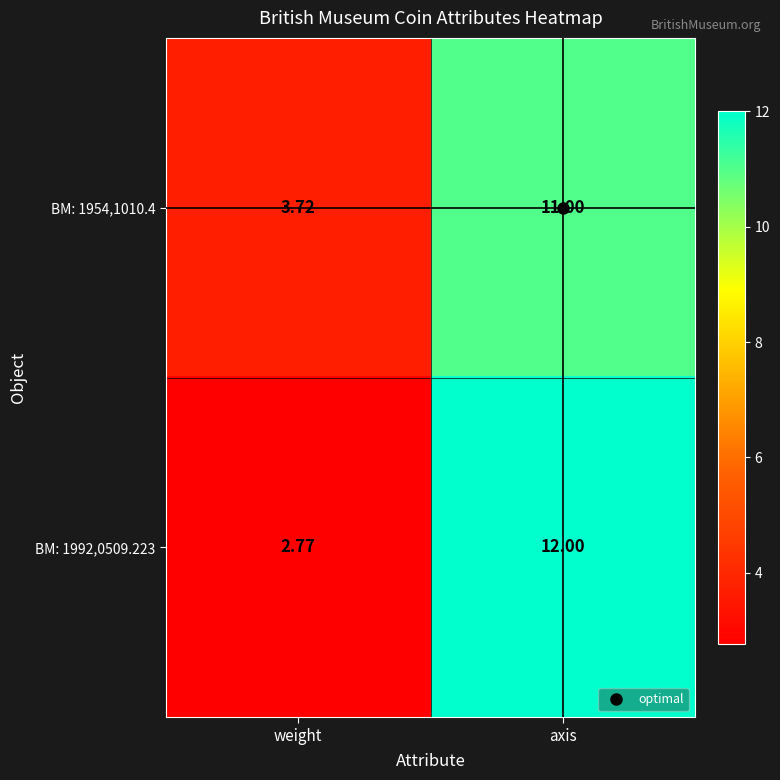

Which category has the highest value in the BM: 1992,0509.223 series?

axis